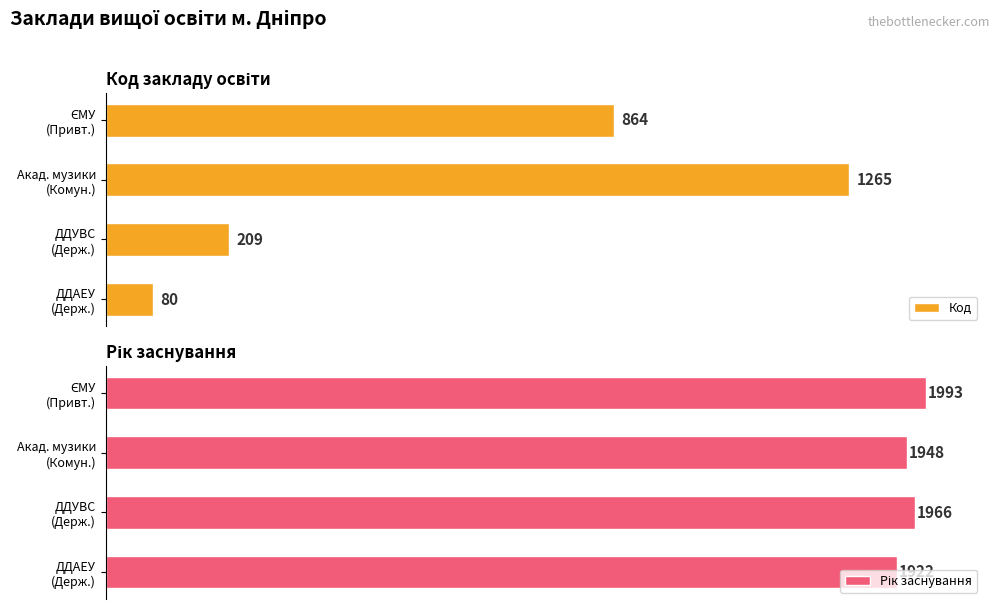

At ДДАЕУ (Держ.), list the series in order from smallest to largest.

Код, Рік заснування